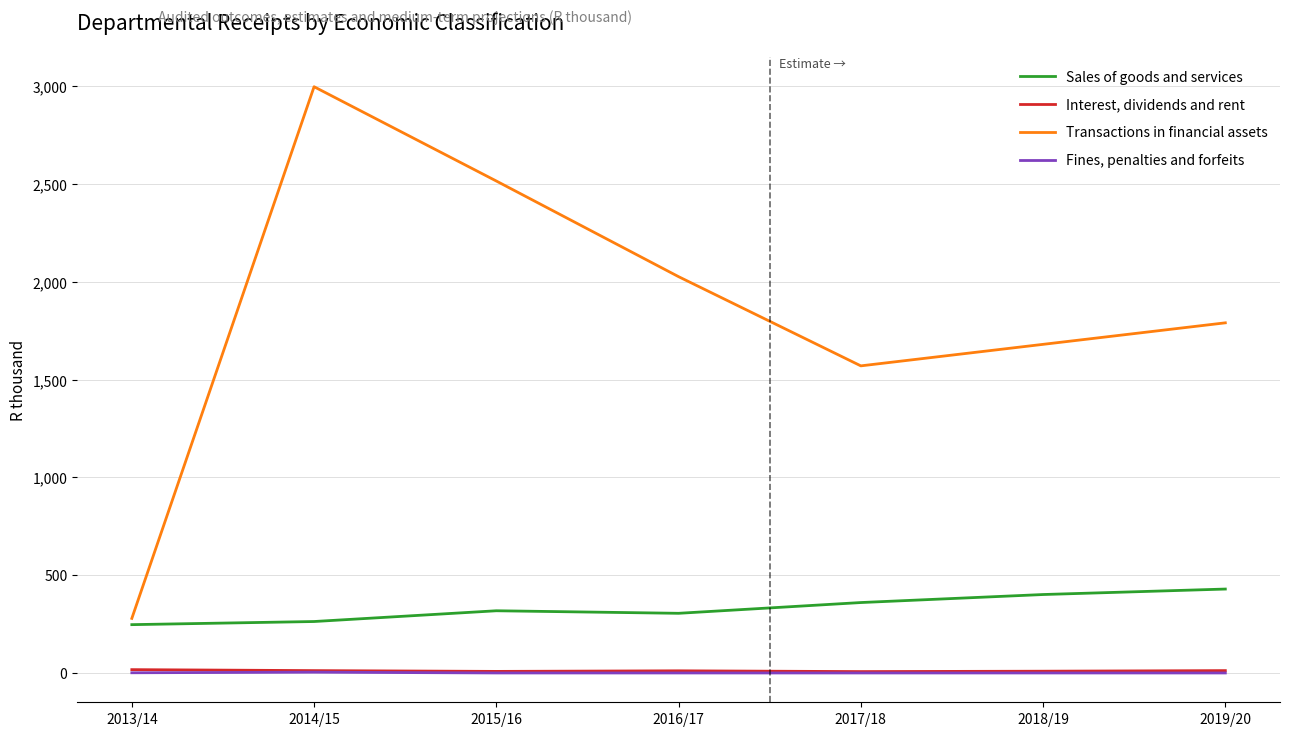

Which series has the largest range (max minus min)?

Transactions in financial assets